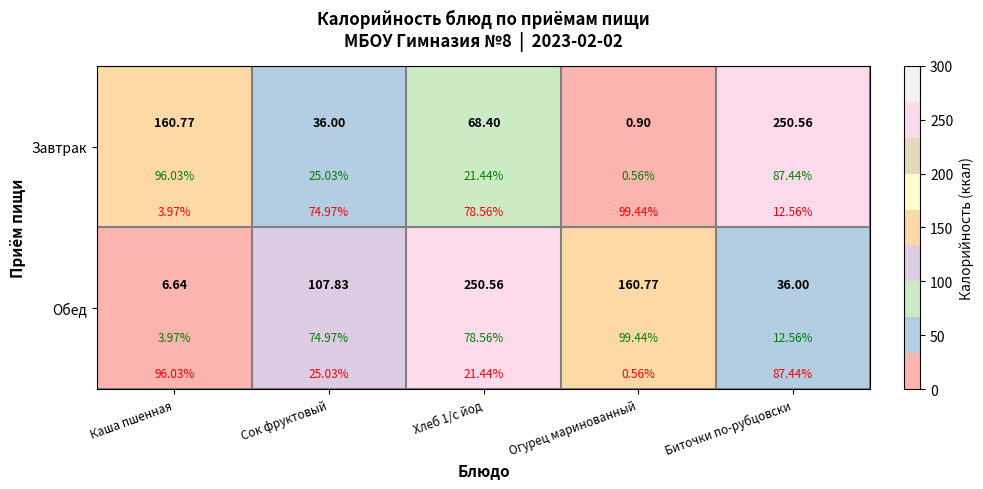

What is the average value of the Обед series?

112.4